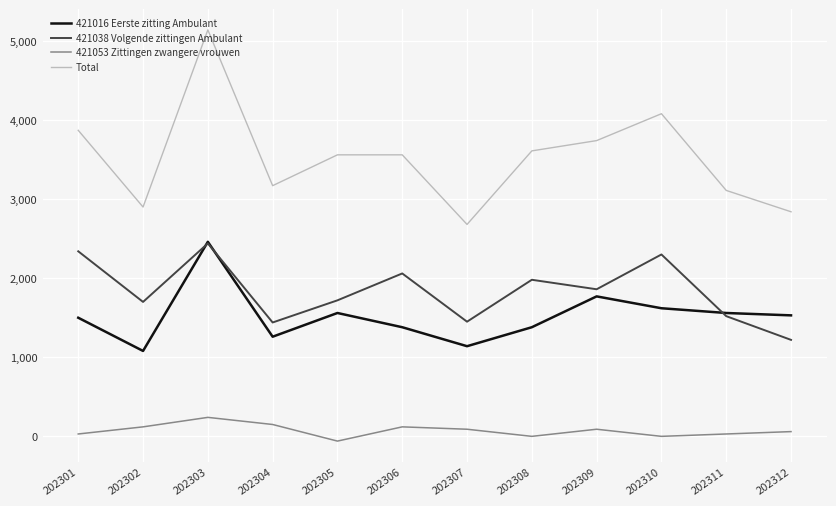

Where is the first local maximum for 421053 Zittingen zwangere vrouwen?

202303